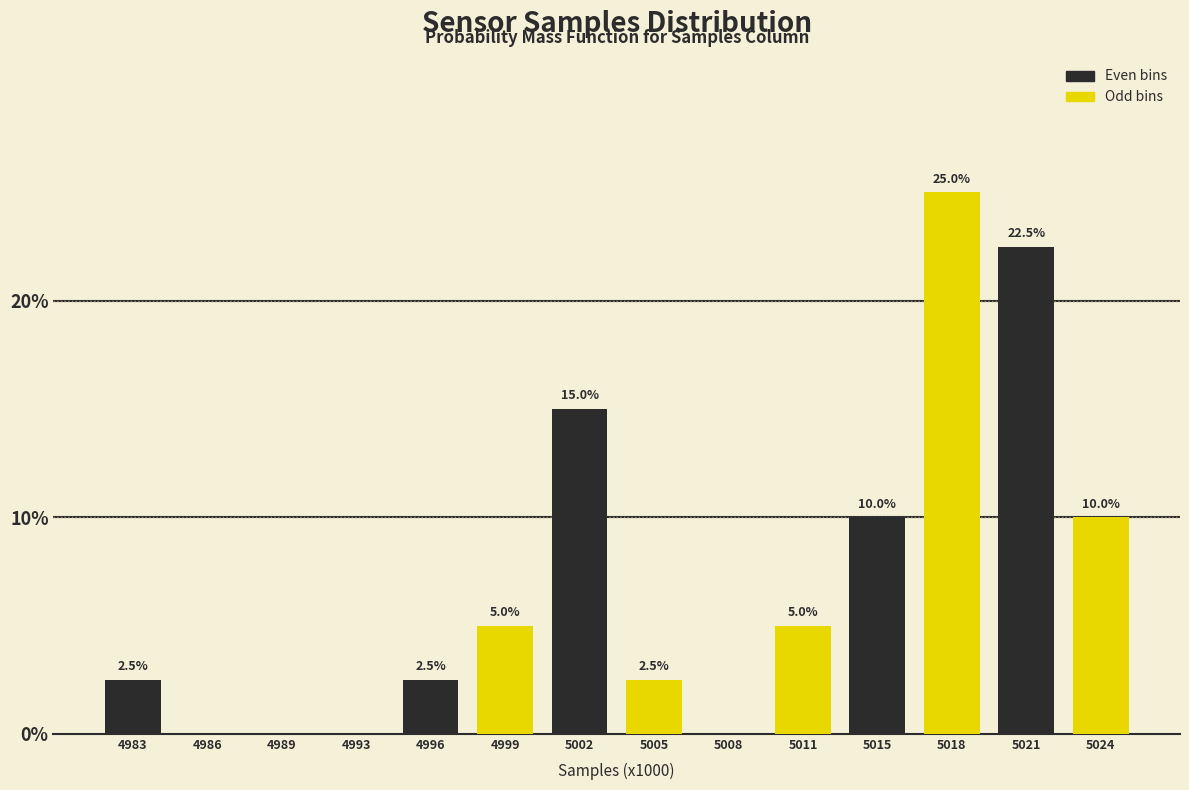

What is the sum of all Even bins values?

52.5